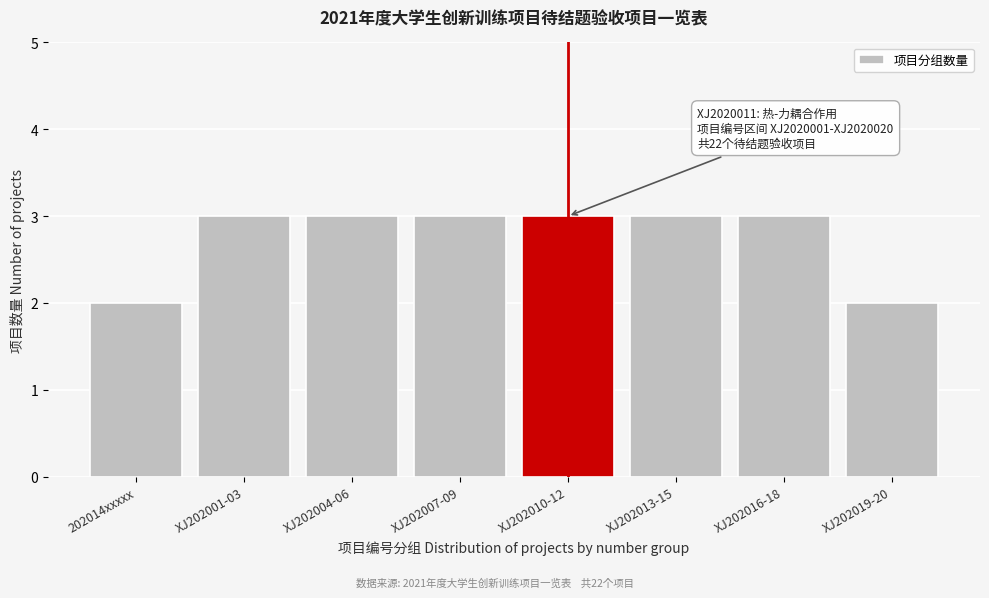

Reading left to right, transcribe all the data shown in this chart.

202014xxxxx=2	XJ202001-03=3	XJ202004-06=3	XJ202007-09=3	XJ202010-12=3	XJ202013-15=3	XJ202016-18=3	XJ202019-20=2